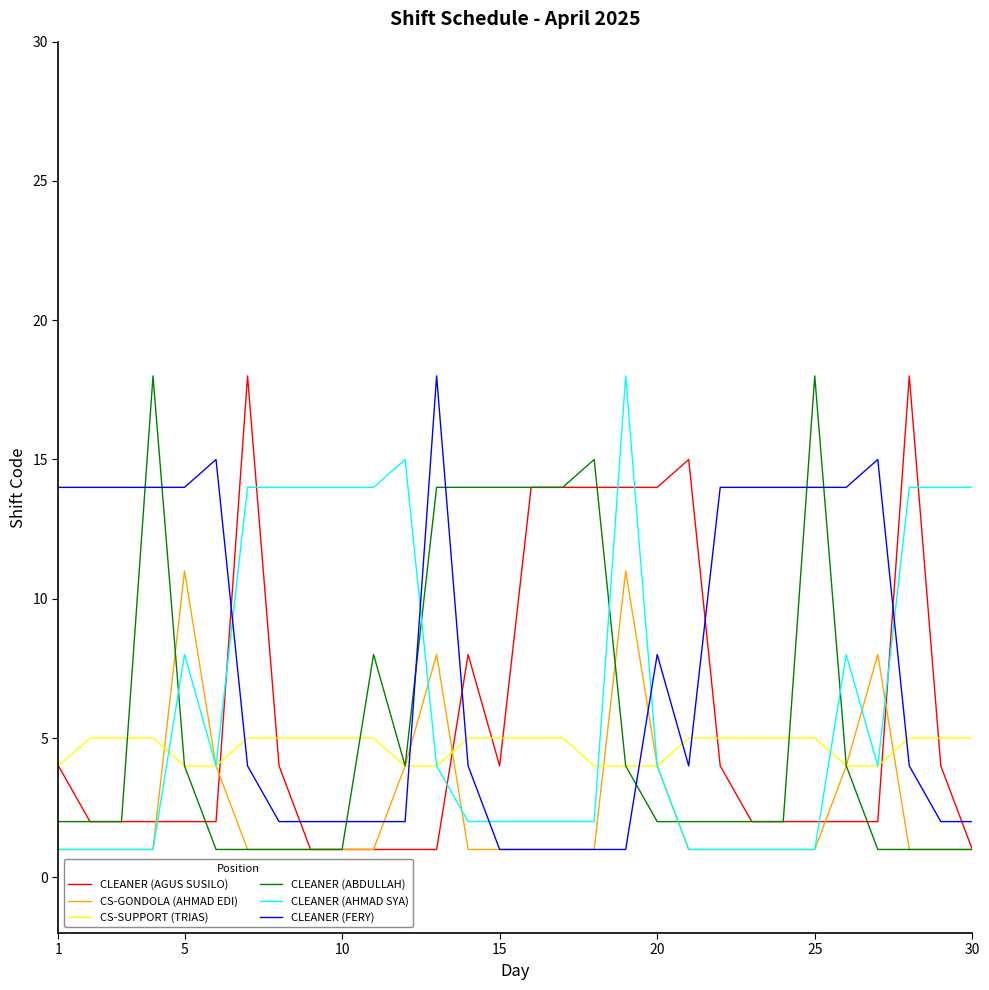

What is the greatest value displayed?

18